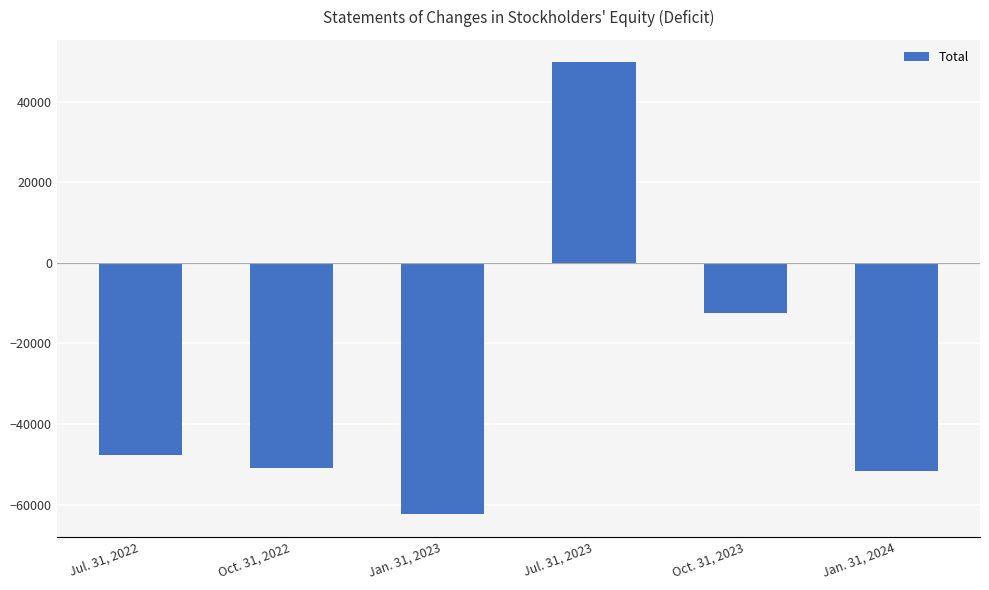

What is the smallest value displayed?

-62433